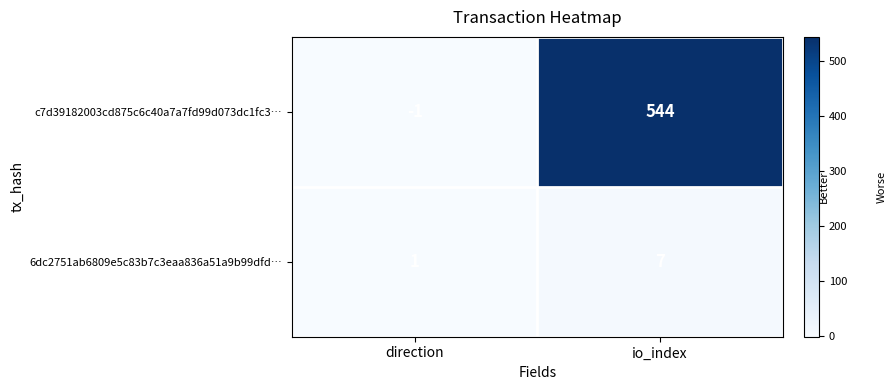

Reading left to right, transcribe all the data shown in this chart.

c7d39182003cd875c6c40a7a7fd99d073dc1fc3…: -1	544
6dc2751ab6809e5c83b7c3eaa836a51a9b99dfd…: 1	7